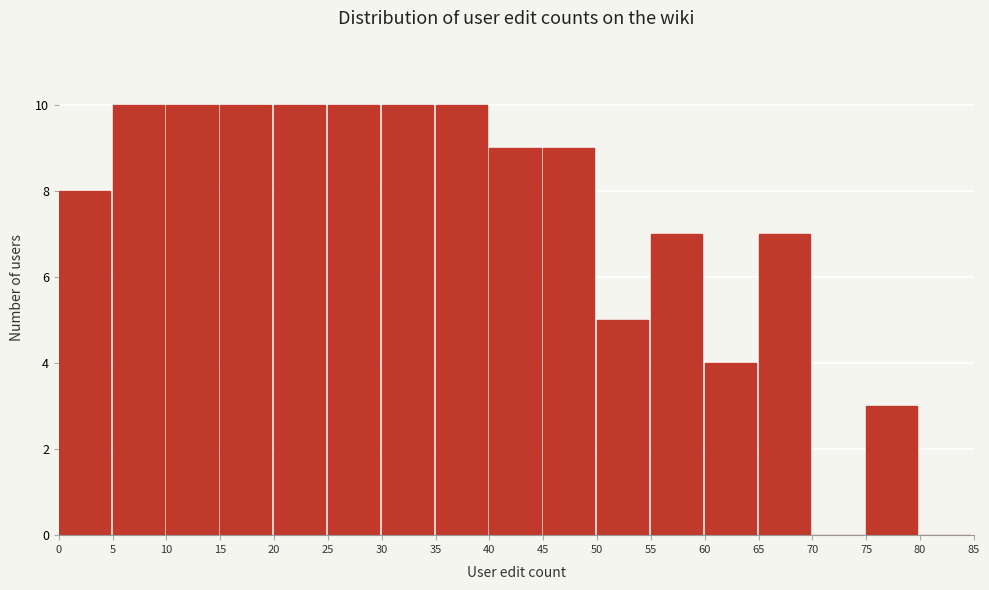

Reading left to right, list all the values displayed in this chart.

0=8	5=10	10=10	15=10	20=10	25=10	30=10	35=10	40=9	45=9	50=5	55=7	60=4	65=7	70=0	75=3	80=0